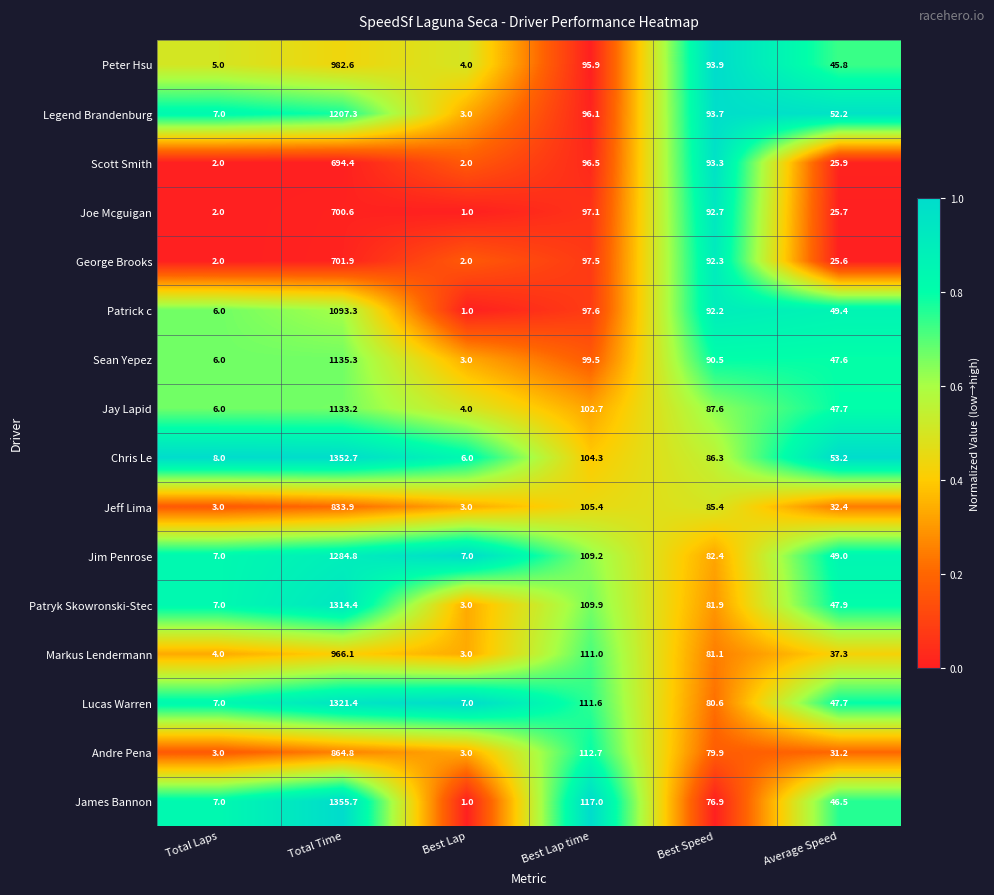

What is the difference between the Sean Yepez values at Average Speed and Total Time?

1087.7